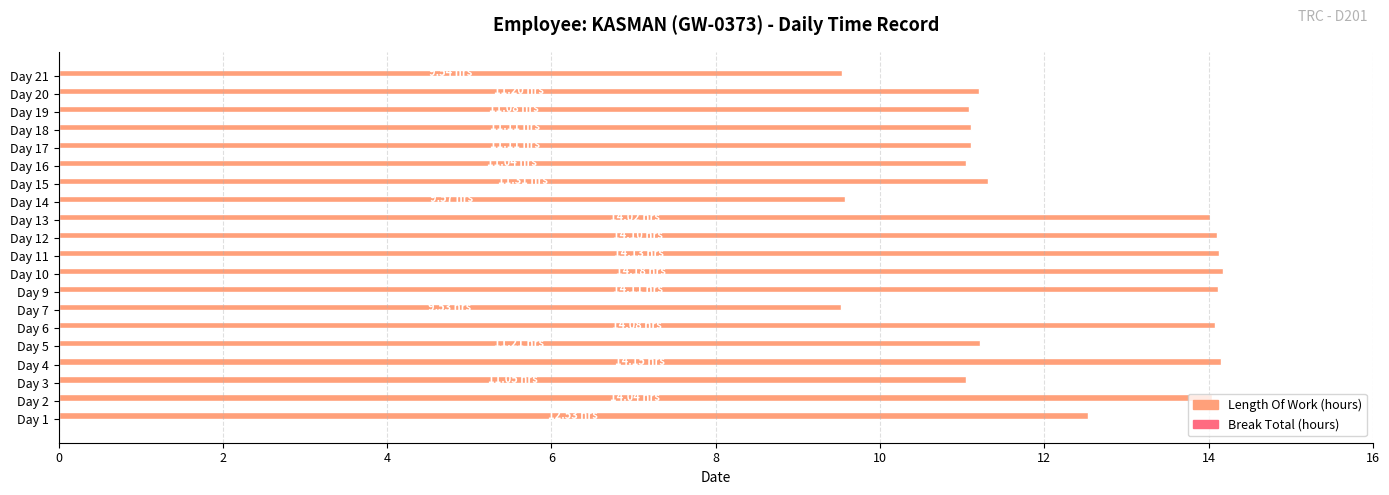

What is the average value?

12.2